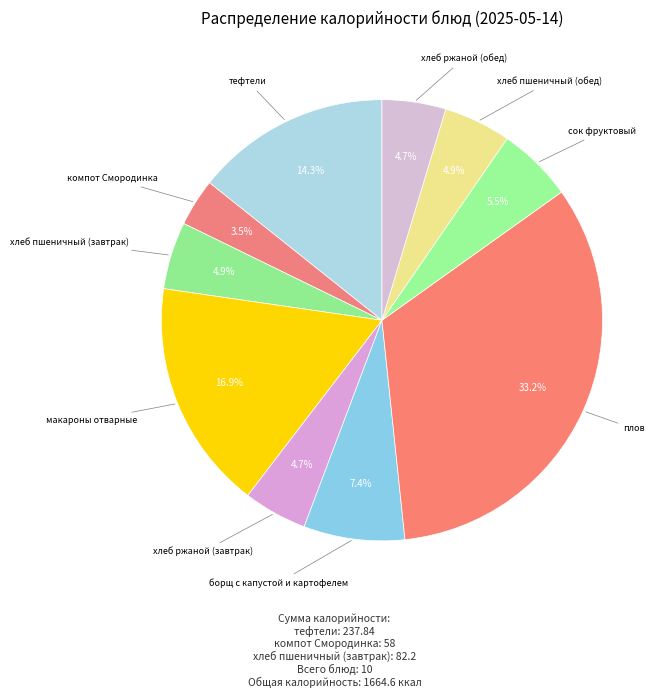

How many slices are in this pie chart?

10